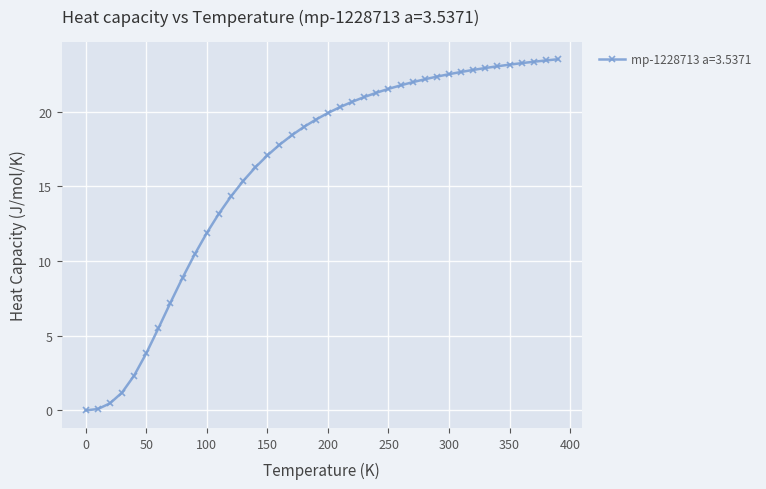

What is the difference between the maximum and second lowest values?

23.4